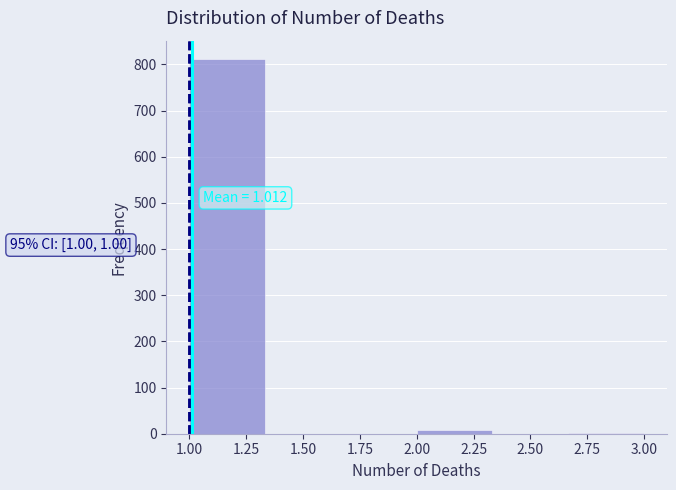

Over which range of the x-axis is the bar tallest?

1.00 to 1.35